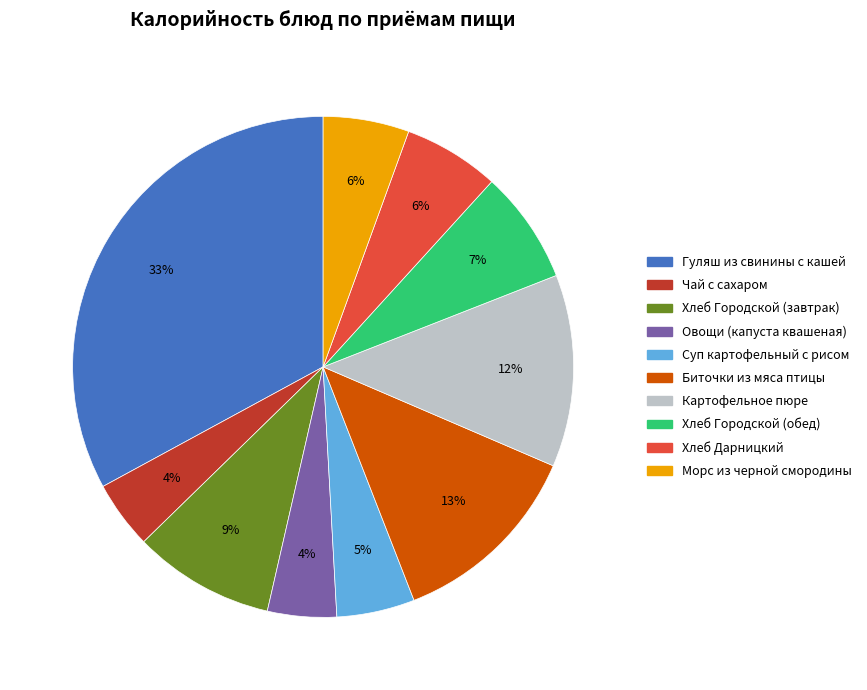

What is the largest slice in the pie chart?

Гуляш из свинины с кашей